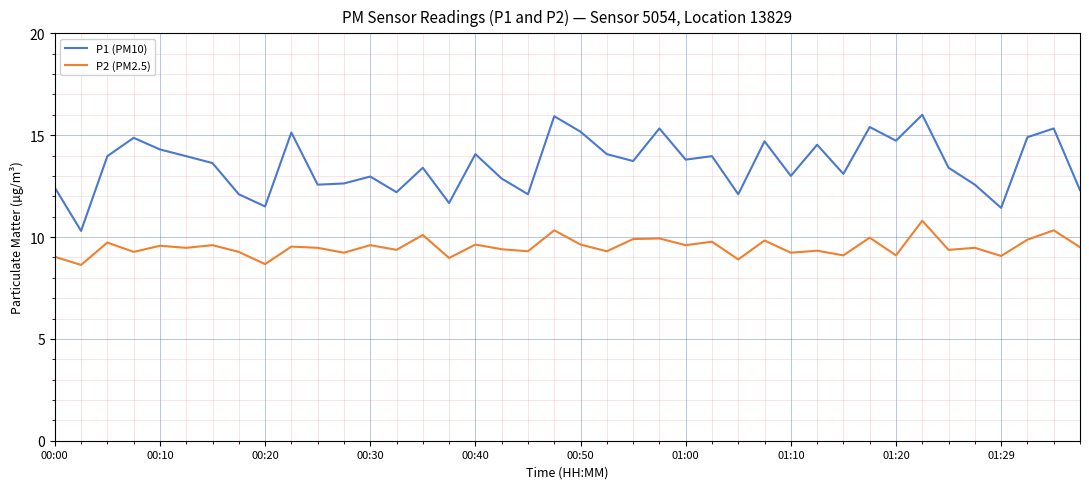

What is the greatest value displayed?

16.0